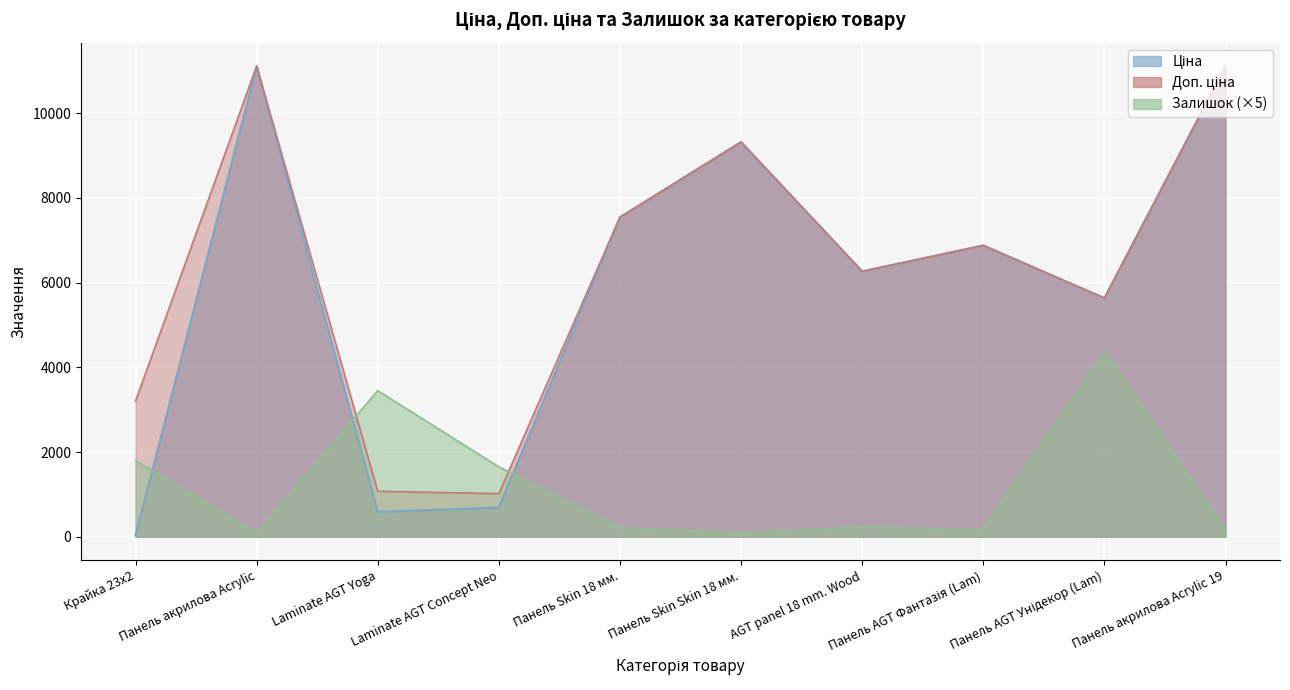

True or false: Залишок and Ціна cross at least once.

True